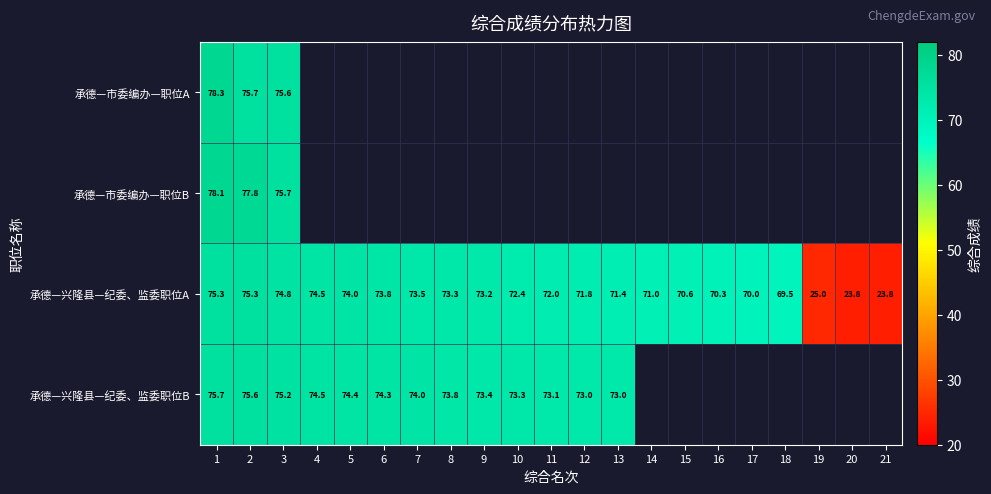

True or false: 承德—市委编办—职位A has a value of 75.6 at 3.

True